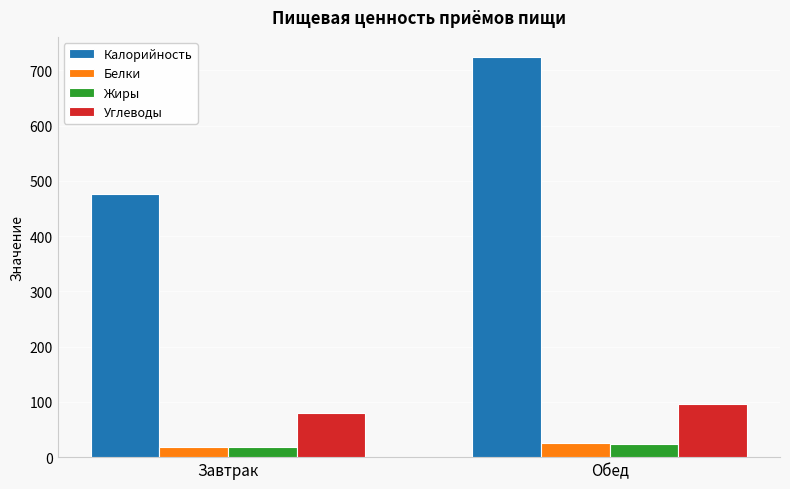

What is the maximum value for Белки?

25.5